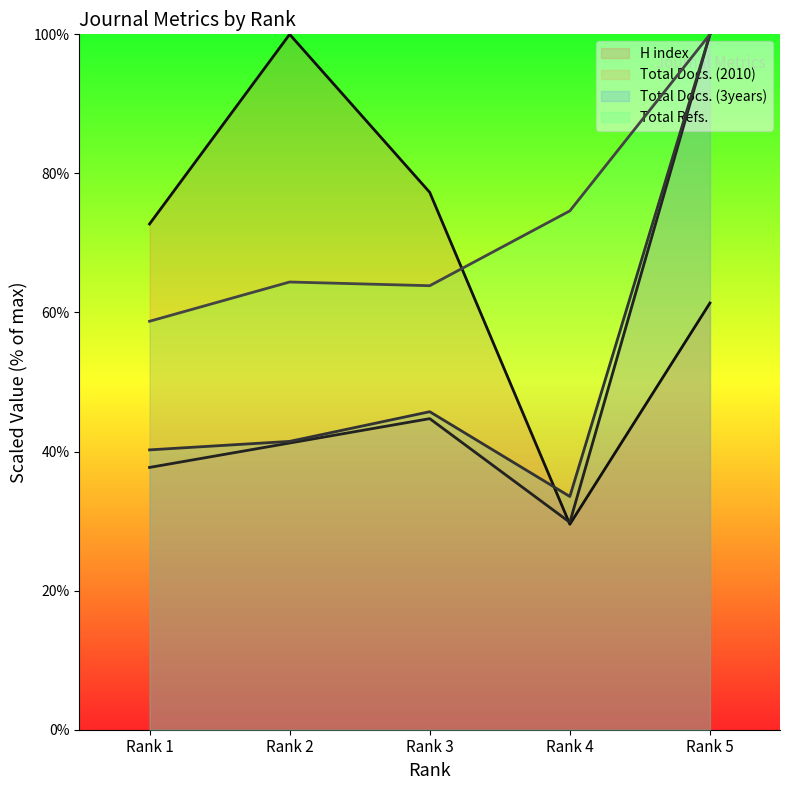

True or false: Total Refs. has a value of 64.4 at Rank 2.

True